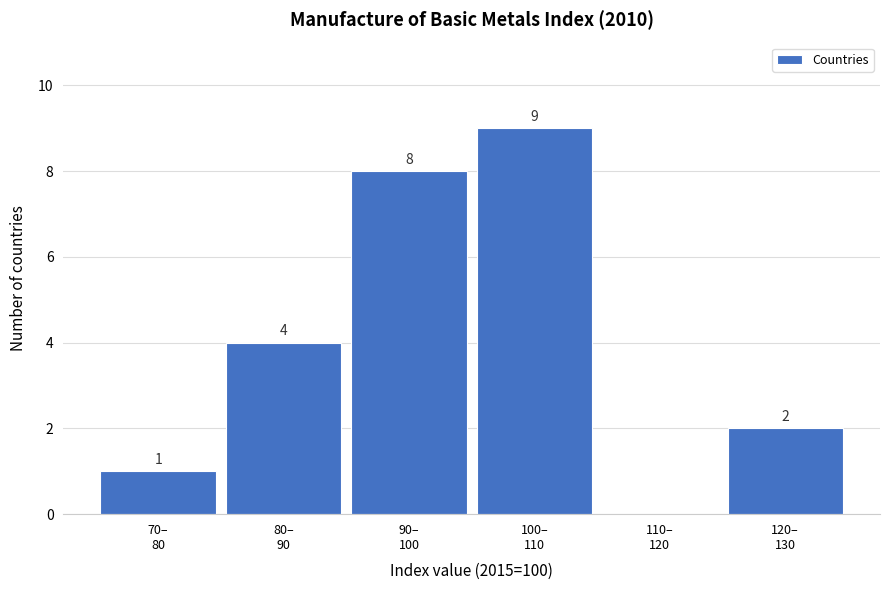

What is the greatest value displayed?

9